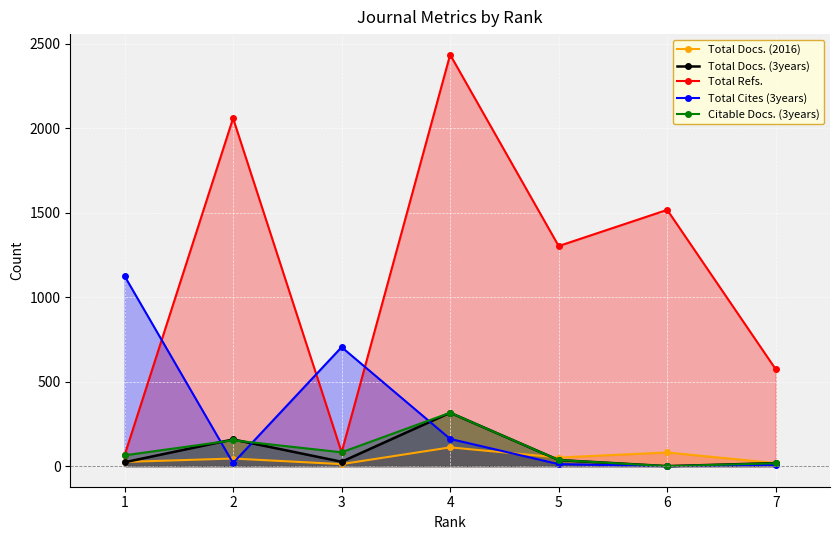

Rank the series at 4 from highest to lowest value.

Total Refs., Total Docs. (3years), Citable Docs. (3years), Total Cites (3years), Total Docs. (2016)